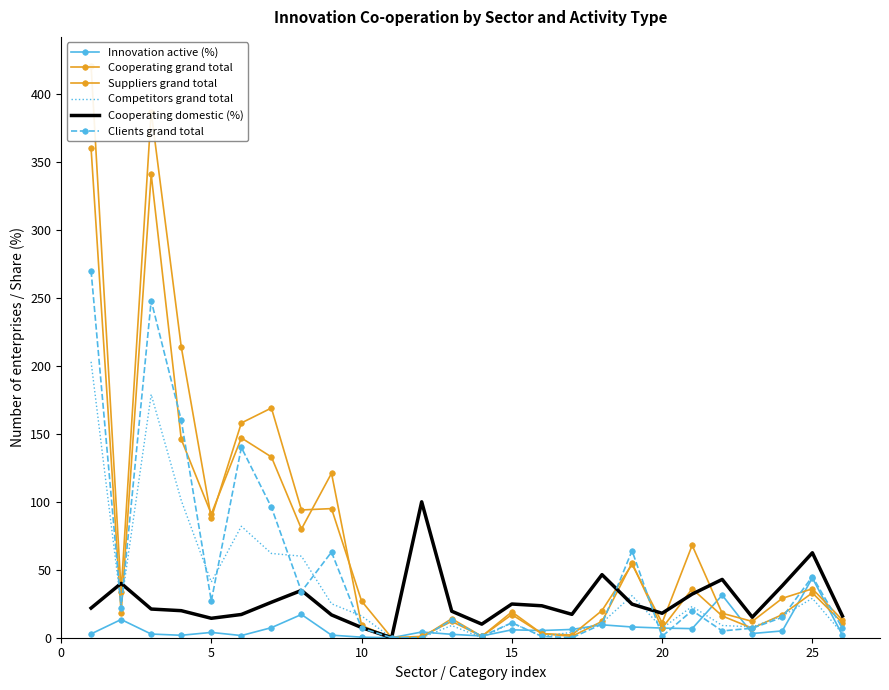

What is the difference between the maximum and minimum values in the Innovation active (%) series?

44.0